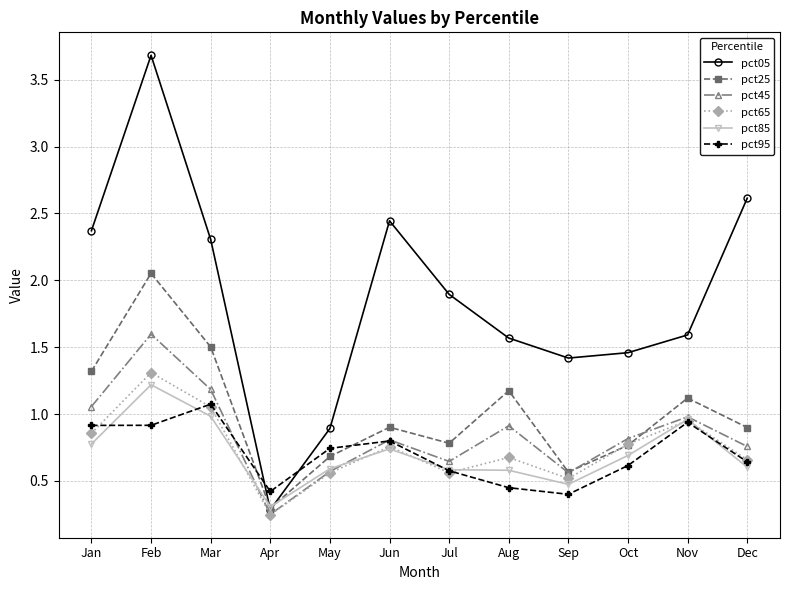

How many intersections are there between pct45 and pct95?

2